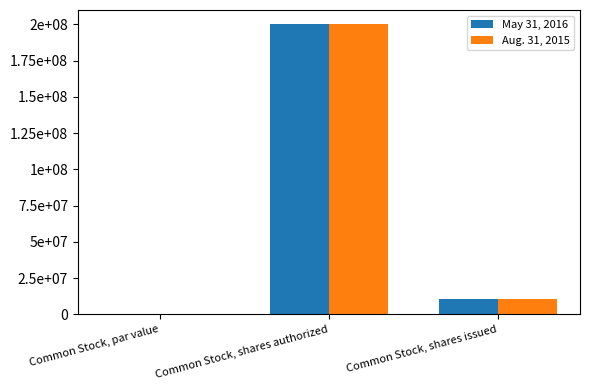

Between Common Stock, shares authorized and Common Stock, par value, which is larger?

Common Stock, shares authorized